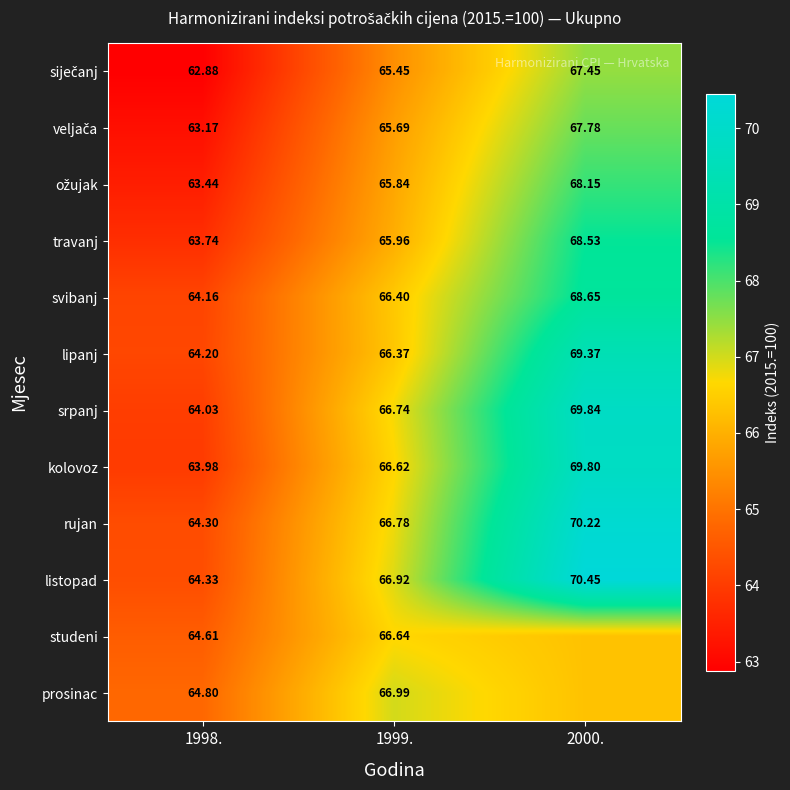

What is the smallest value displayed?

62.9